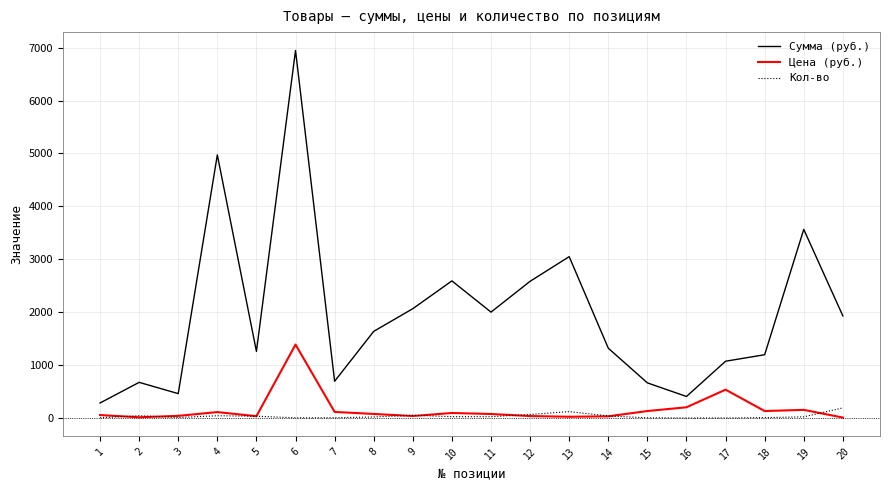

After their last crossing, which series has the higher values: Цена (руб.) or Кол-во?

Кол-во